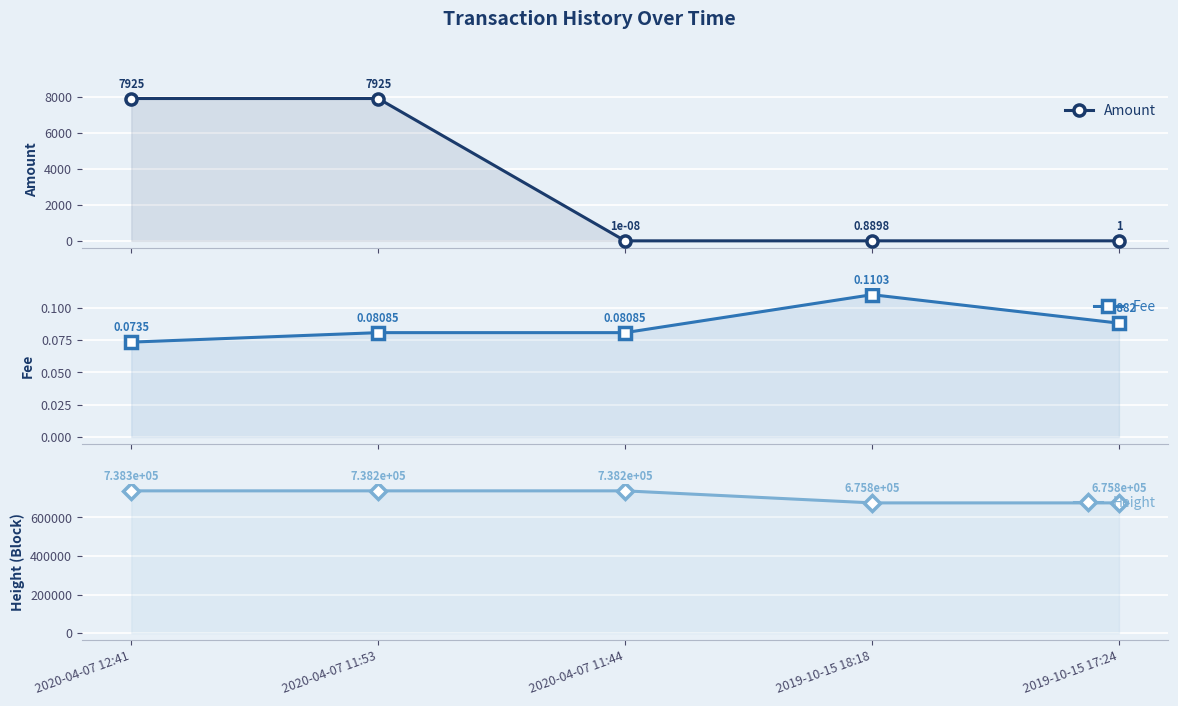

Reading right to left, what are all the values shown in this chart?

Amount: 2019-10-15 17:24=1.0	2019-10-15 18:18=0.9	2020-04-07 11:44=0.0	2020-04-07 11:53=7925.5	2020-04-07 12:41=7925.4
Fee: 2019-10-15 17:24=0.1	2019-10-15 18:18=0.1	2020-04-07 11:44=0.1	2020-04-07 11:53=0.1	2020-04-07 12:41=0.1
Height: 2019-10-15 17:24=675772.0	2019-10-15 18:18=675783.0	2020-04-07 11:44=738237.0	2020-04-07 11:53=738240.0	2020-04-07 12:41=738251.0